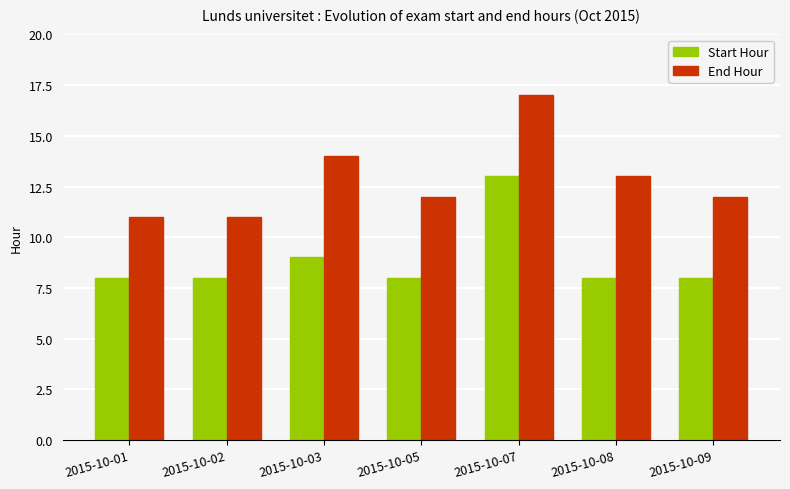

What is the average value of the Start Hour series?

9